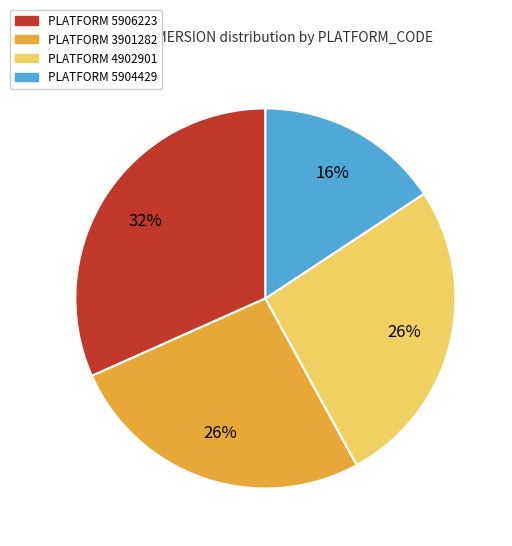

Is there a majority slice in this chart?

No